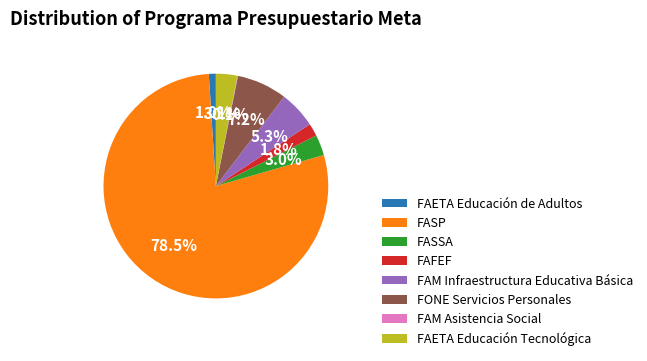

Which has a higher value, FAM Infraestructura Educativa Básica or FONE Servicios Personales?

FONE Servicios Personales